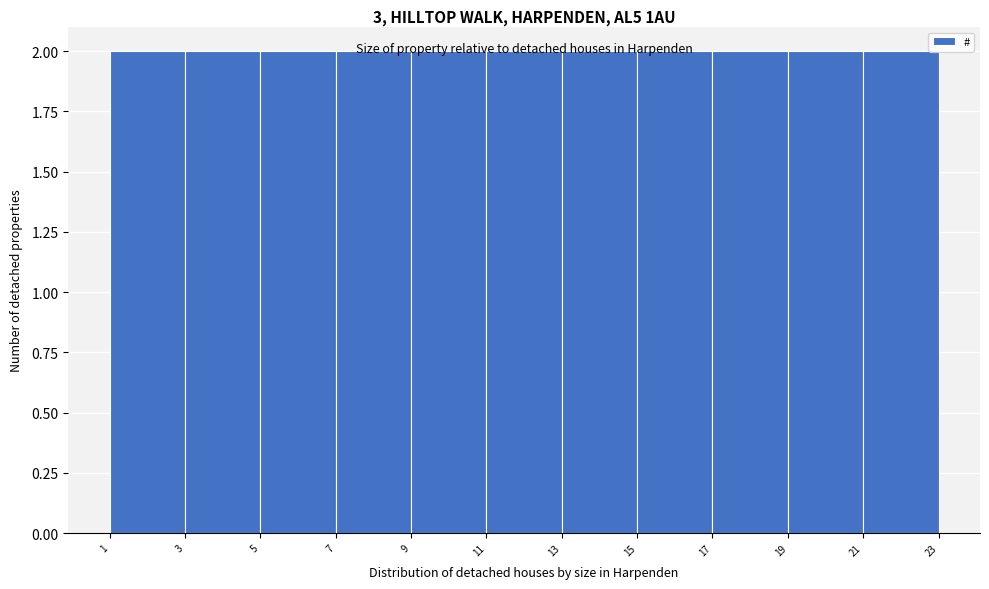

Reading left to right, transcribe this chart: for each bar, give the range it covers on the x-axis and its height. The values are not printed on the chart, so give them approximately, as read against the axis.

1 to 3: 2
3 to 5: 2
5 to 7: 2
7 to 9: 2
9 to 11: 2
11 to 13: 2
13 to 15: 2
15 to 17: 2
17 to 19: 2
19 to 21: 2
21 to 23: 2